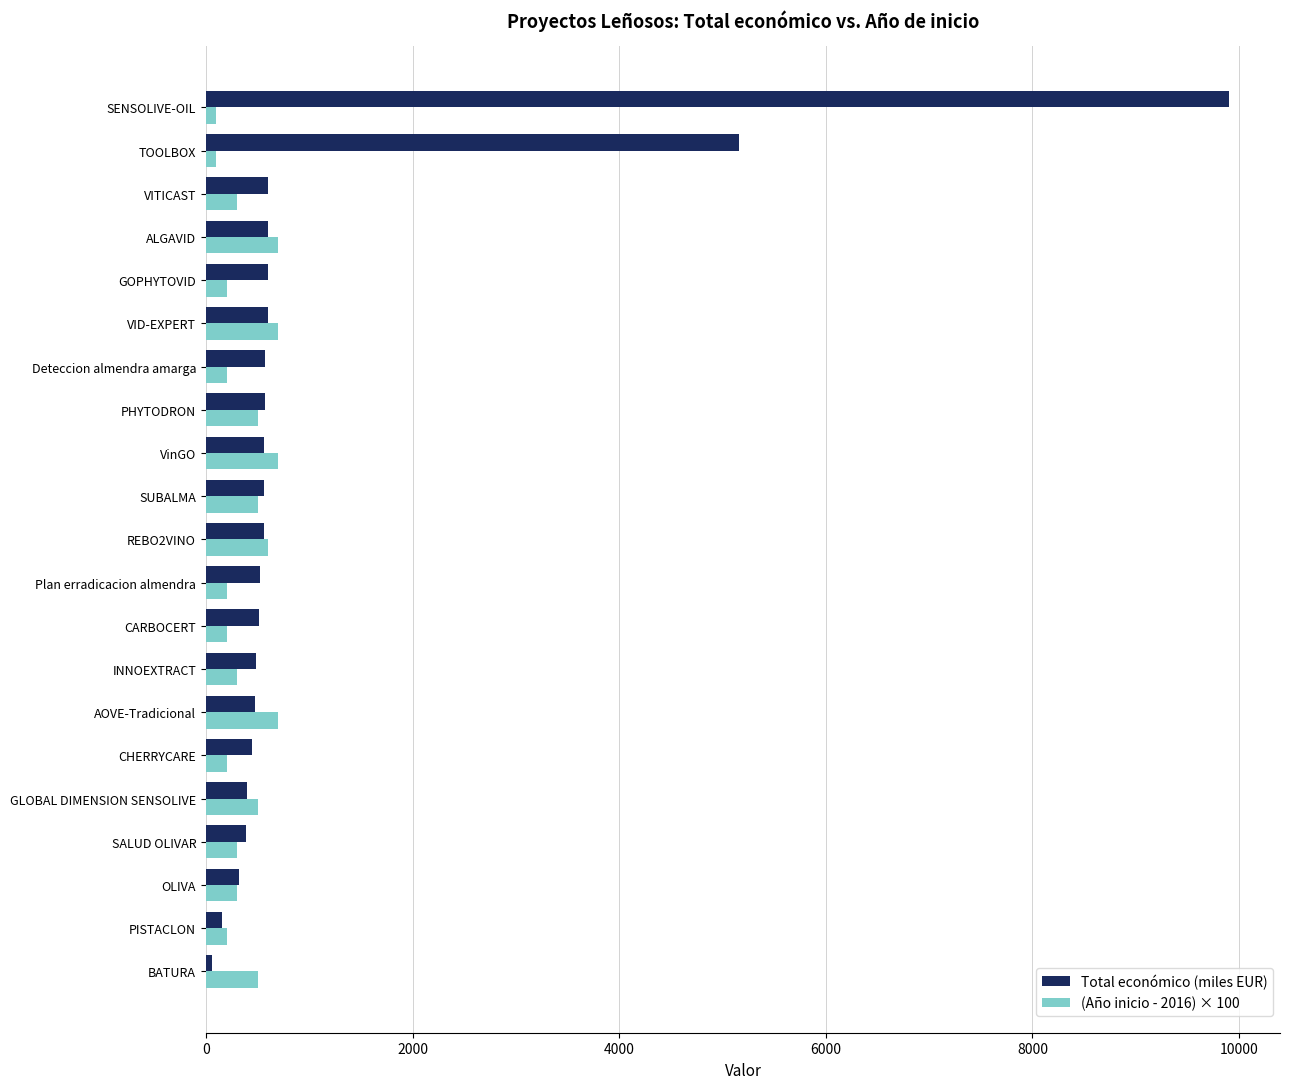

Rank the series by their average value, from highest to lowest.

Total económico (miles EUR), (Año inicio - 2016) × 100